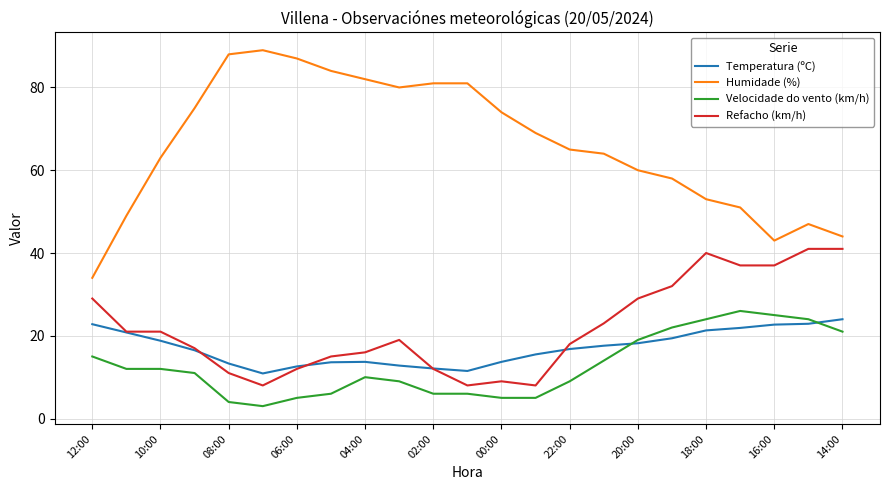

Which series has the largest range (max minus min)?

Humidade (%)